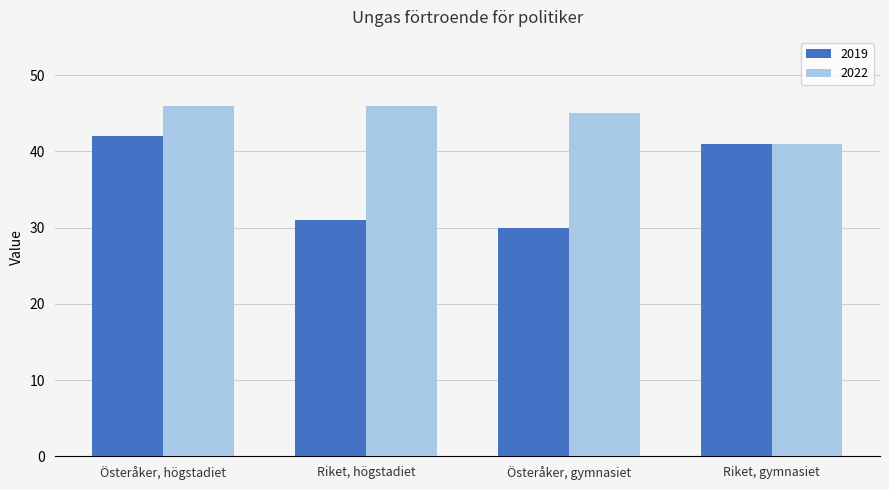

Which series has the largest total across all categories?

2022